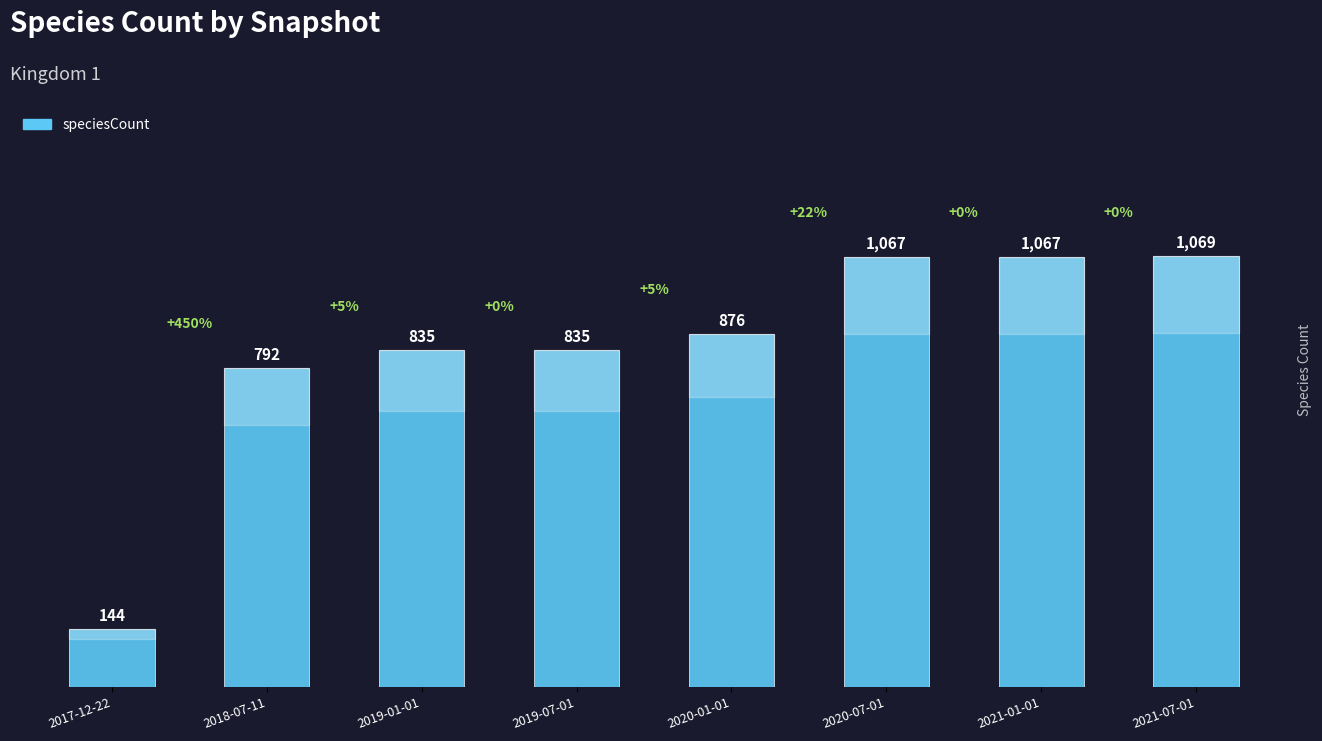

What is the sum of the values at 2020-07-01 and 2021-01-01?

2134